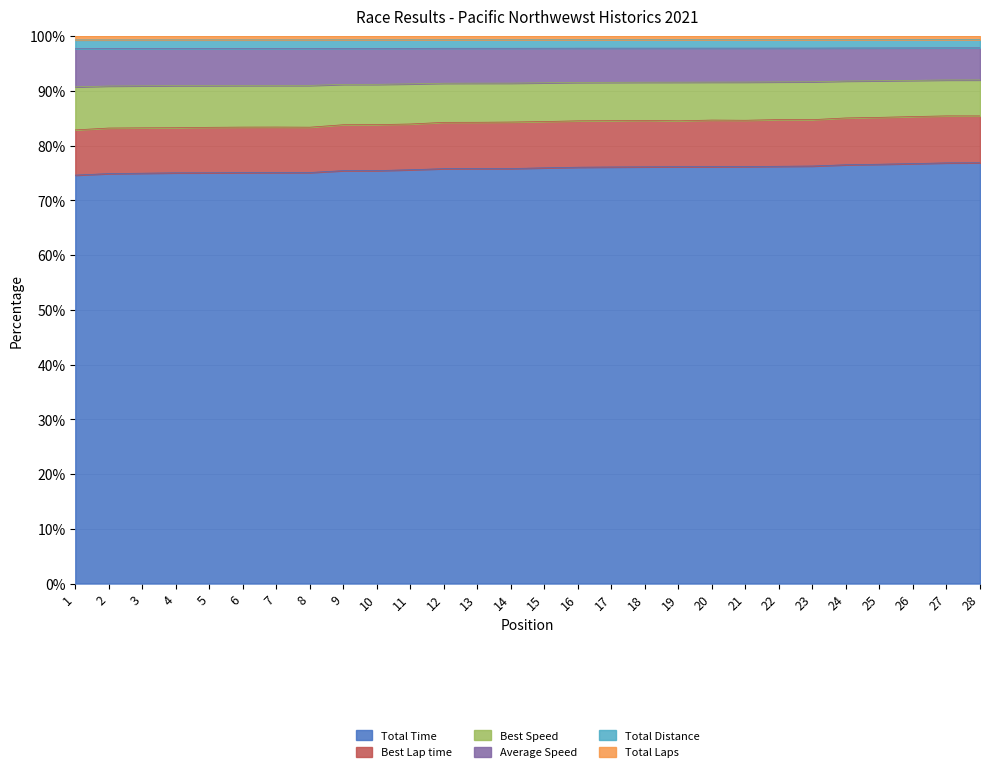

Which series has the largest total across all categories?

Total Time